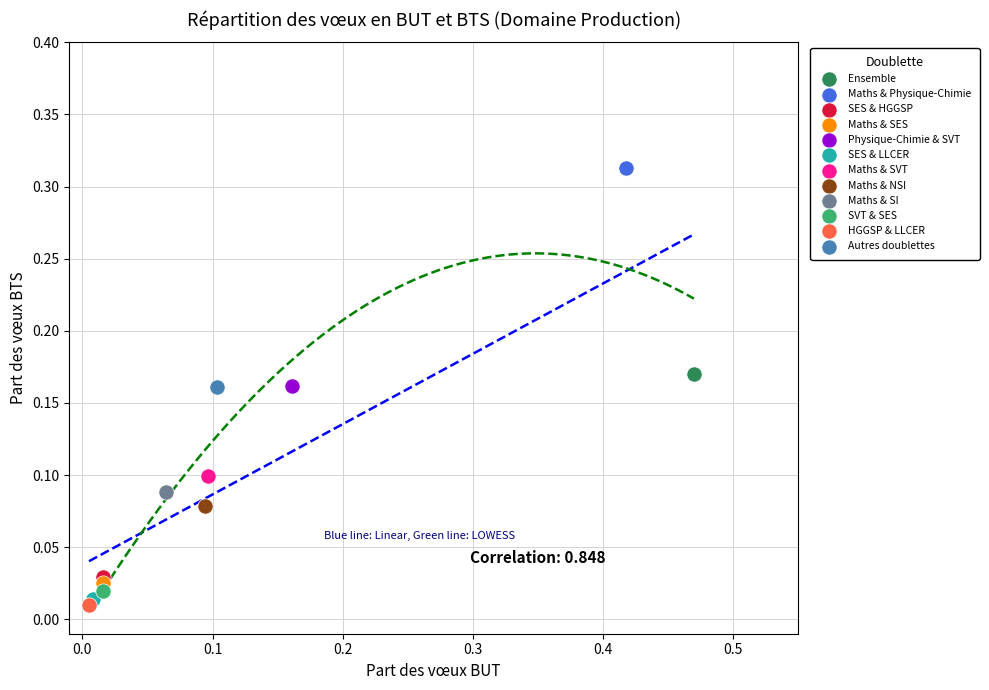

Which series reaches the minimum Y coordinate?

HGGSP & LLCER